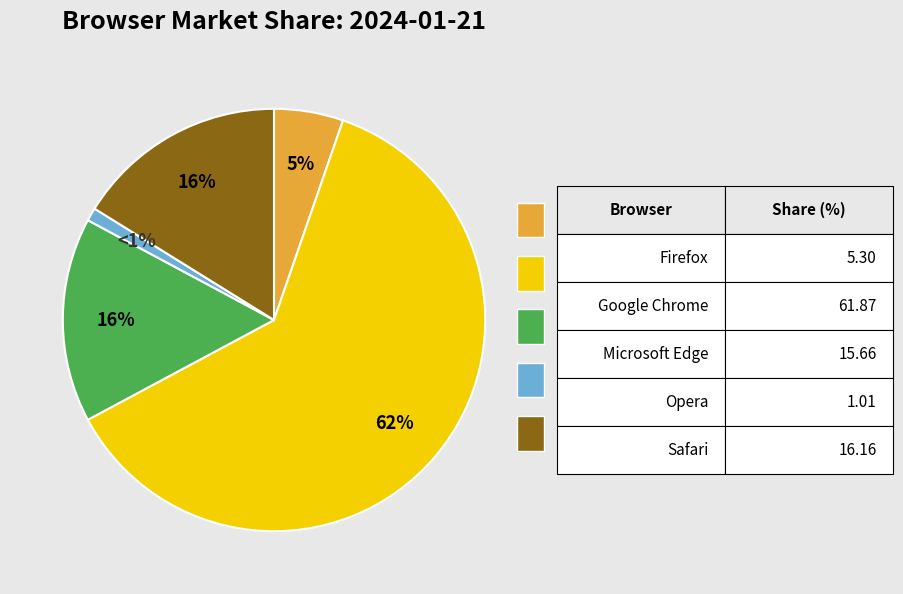

Does any single category account for the majority?

Yes